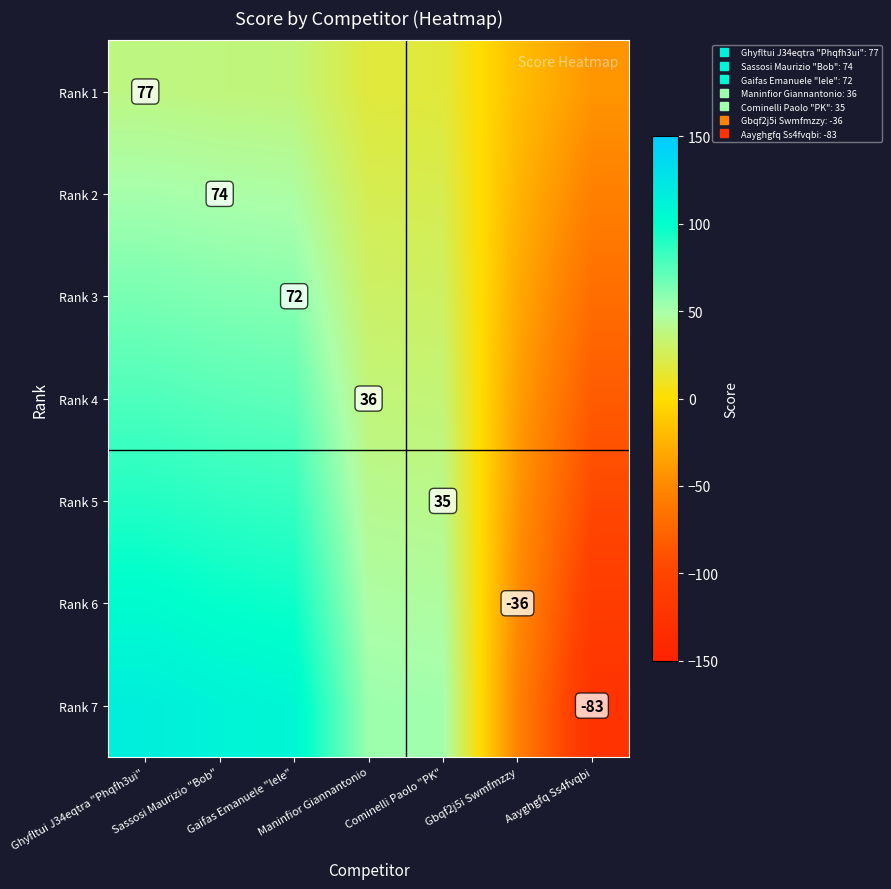

At Sassosi Maurizio "Bob", list the series in order from smallest to largest.

Rank 1, Rank 2, Rank 3, Rank 4, Rank 5, Rank 6, Rank 7